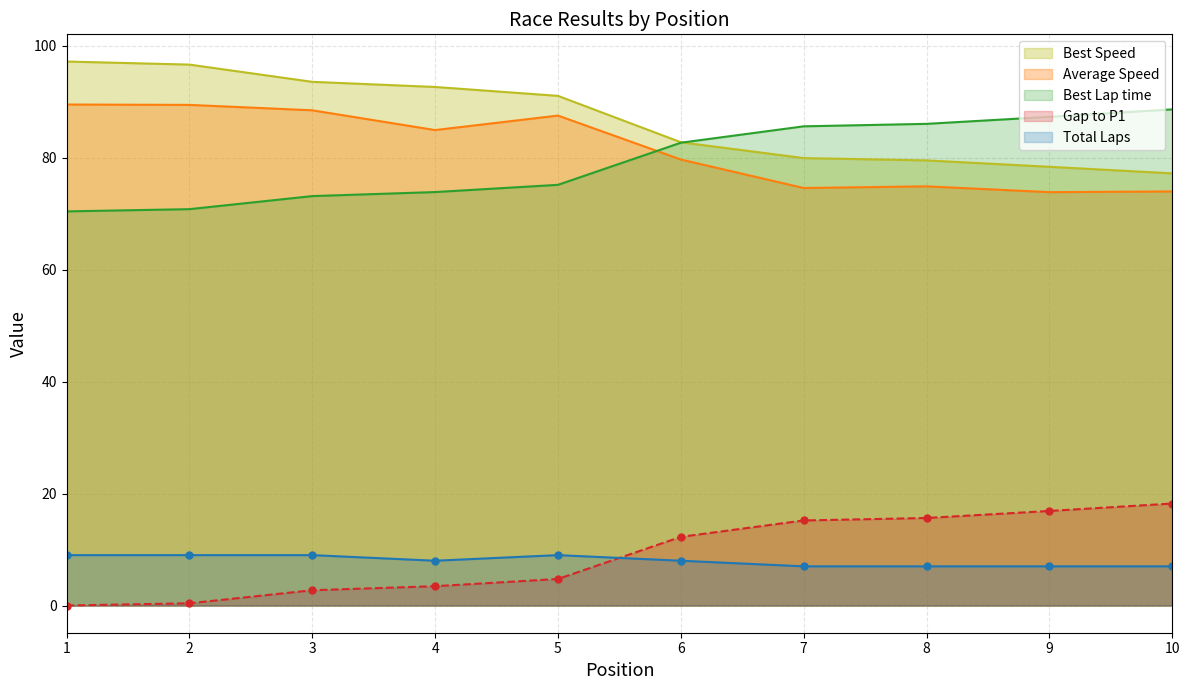

Reading right to left, transcribe all the data shown in this chart.

Total Laps: 10=7.0	9=7.0	8=7.0	7=7.0	6=8.0	5=9.0	4=8.0	3=9.0	2=9.0	1=9.0
Best Lap time: 10=88.6	9=87.3	8=86.0	7=85.6	6=82.7	5=75.1	4=73.8	3=73.1	2=70.8	1=70.4
Best Speed: 10=77.2	9=78.4	8=79.5	7=79.9	6=82.7	5=91.0	4=92.6	3=93.5	2=96.6	1=97.2
Average Speed: 10=74.0	9=73.8	8=74.9	7=74.6	6=79.7	5=87.5	4=84.9	3=88.5	2=89.4	1=89.5
Gap to P1: 10=18.2	9=16.9	8=15.6	7=15.2	6=12.3	5=4.7	4=3.5	3=2.7	2=0.4	1=0.0